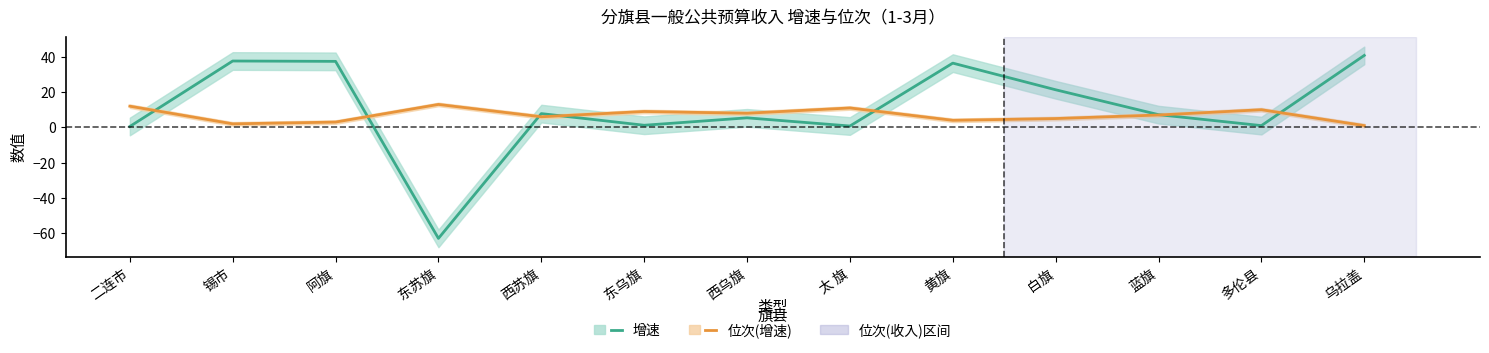

Rank the series by their maximum value, from lowest to highest.

位次(增速), 增速